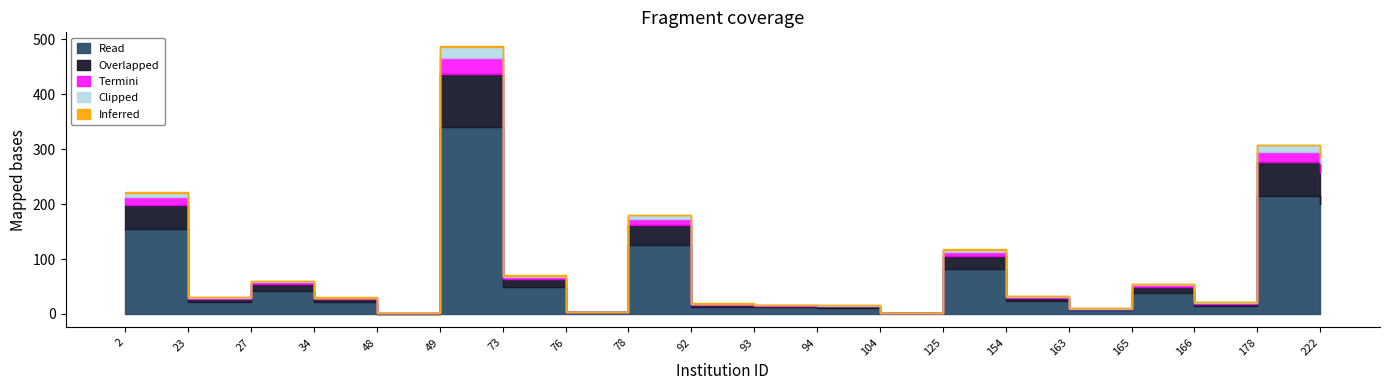

Reading left to right, transcribe all the data shown in this chart.

221	31	60	30	1	486	70	4	180	19	17	16	2	117	33	10	55	21	307	286